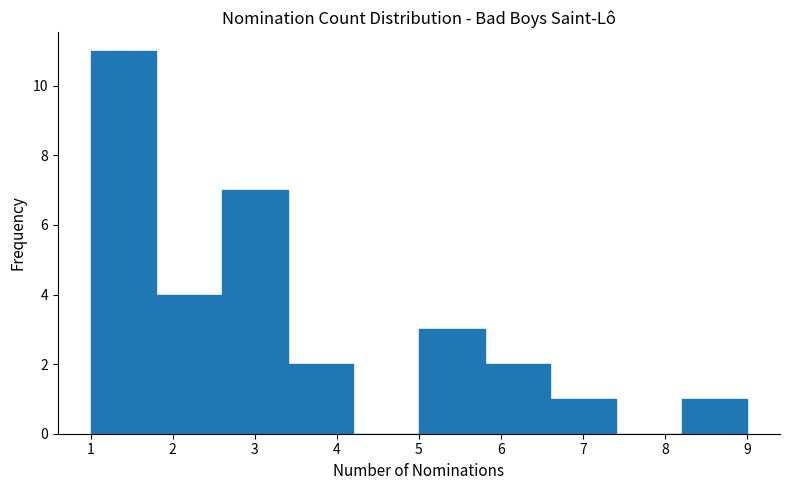

Which range on the x-axis has the tallest bar?

1.0 to 1.8